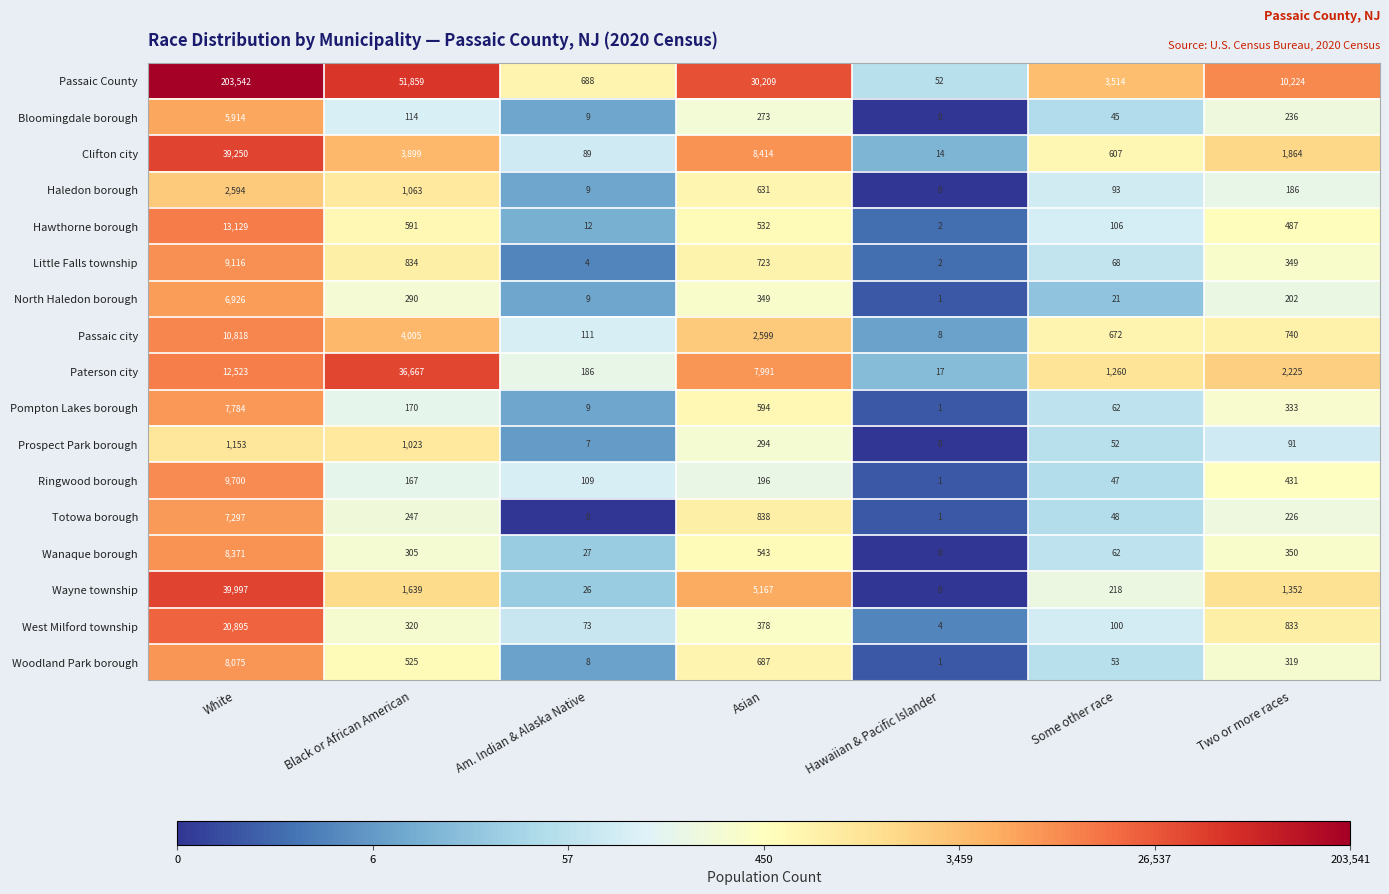

What is the difference between the maximum and second lowest values in the Prospect Park borough series?

1146